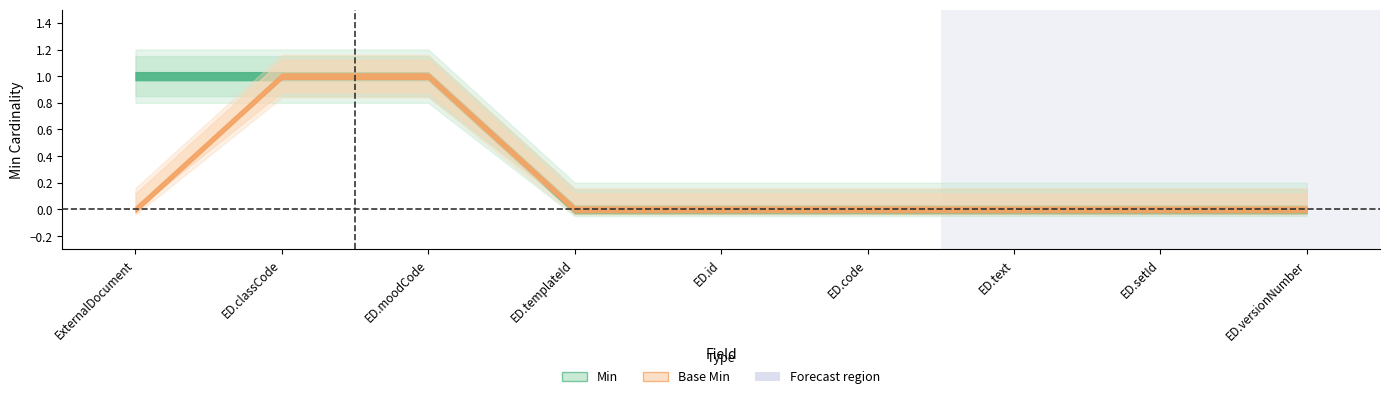

Count the number of categories in the chart.

9